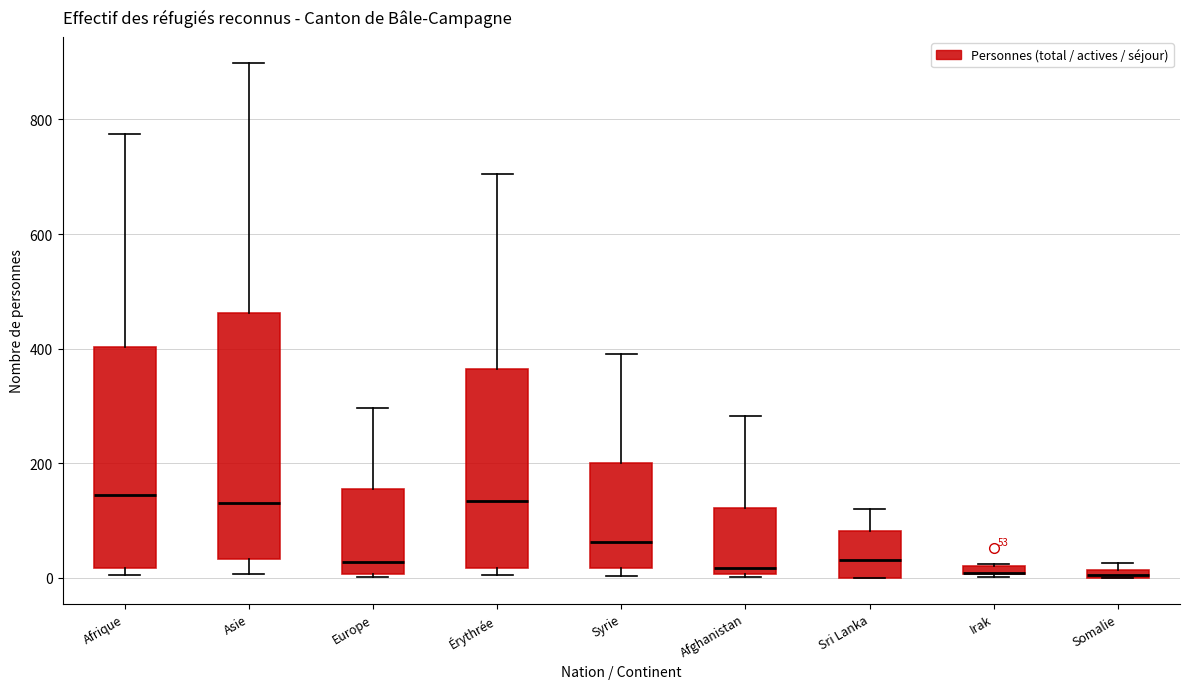

Which box is the tallest, from its lower edge to its upper edge?

Asie